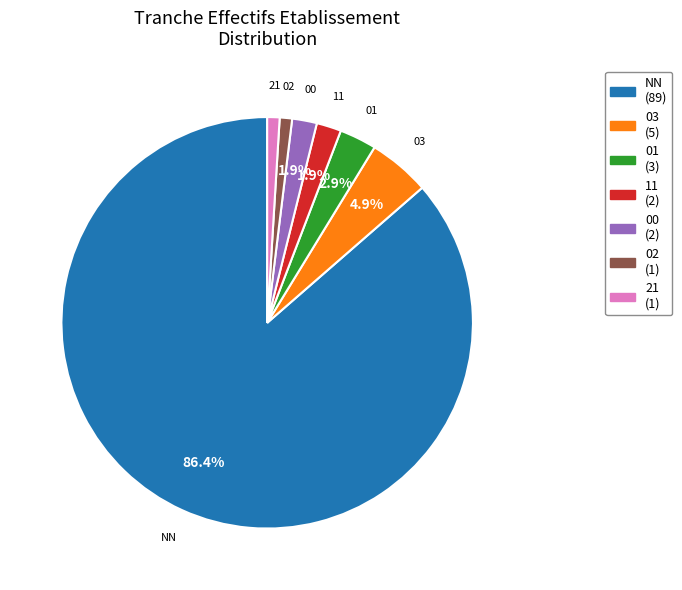

To the nearest percent, what is the difference between the NN and 00 slice percentages?

84%